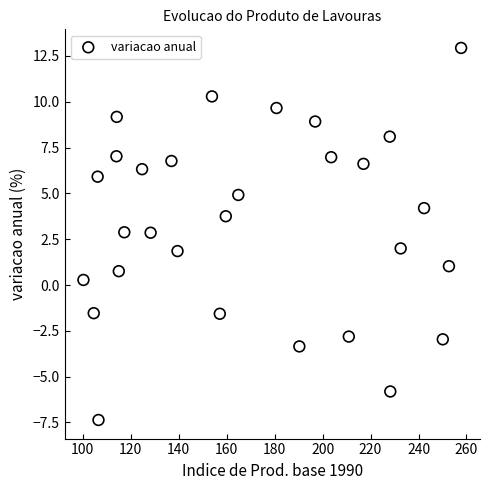

What is the range of X values (max minus min)?

157.5